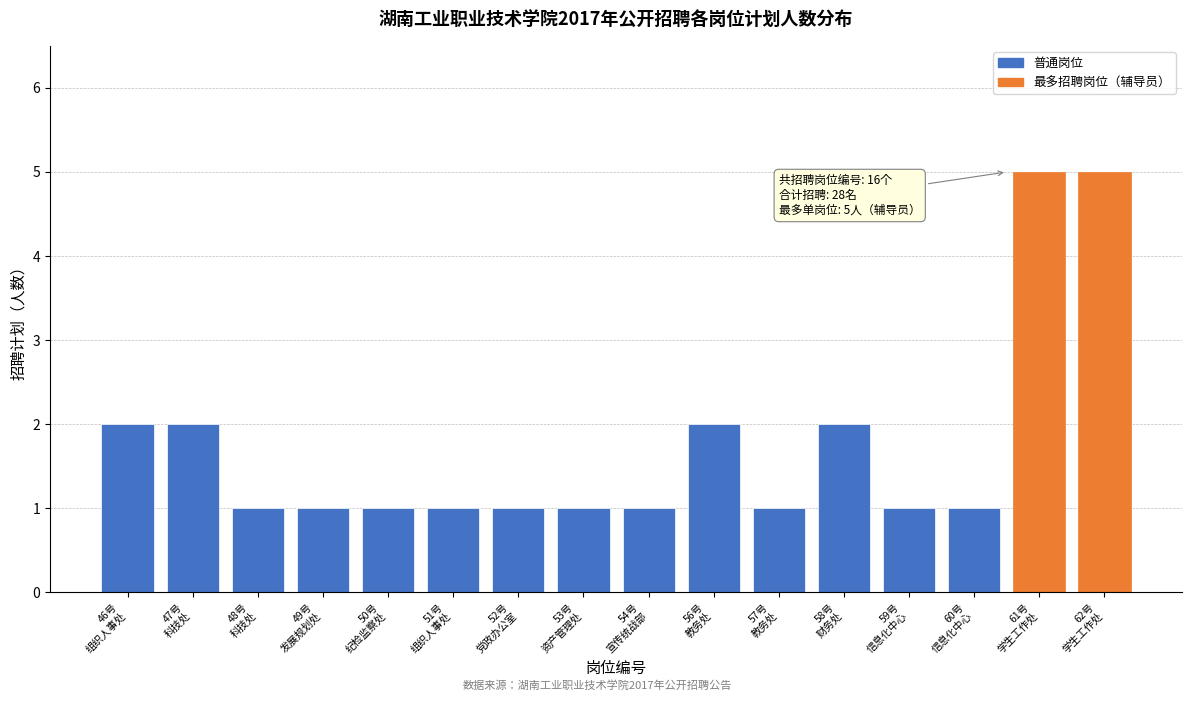

Reading left to right, transcribe all the data shown in this chart.

2	2	1	1	1	1	1	1	1	2	1	2	1	1	5	5